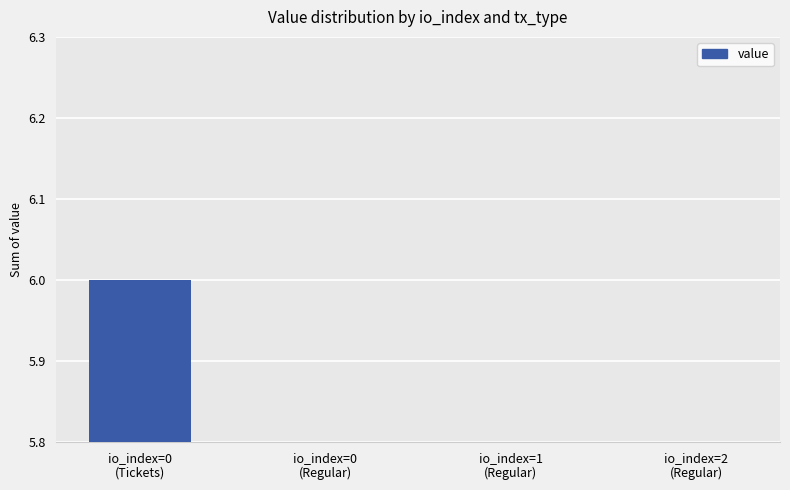

What is the value of the 2nd bar from the left?

2.0